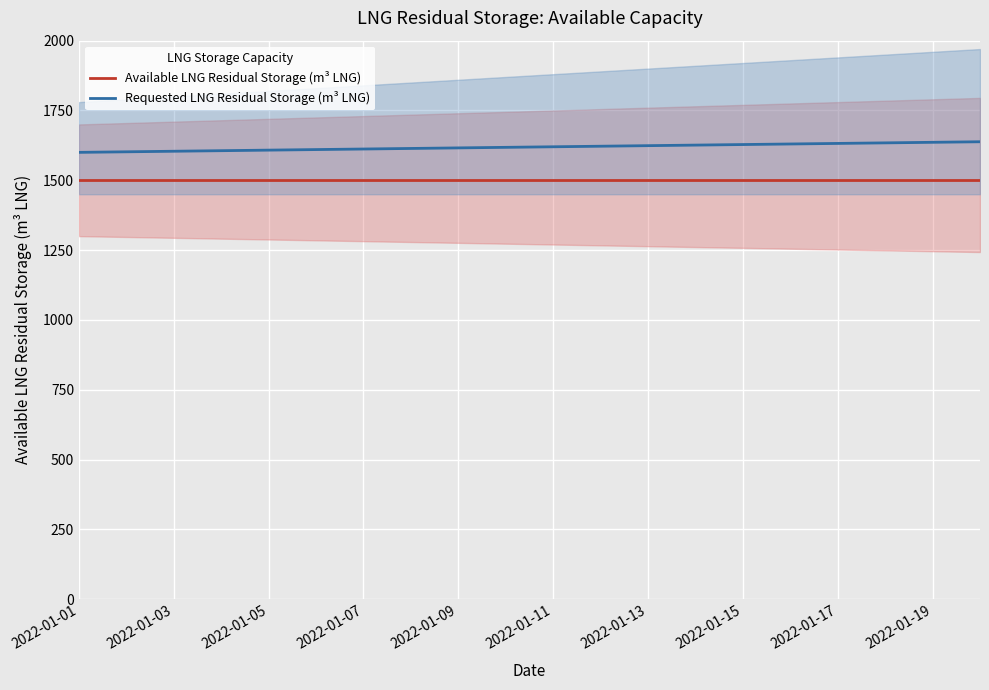

What is the minimum value for Available LNG Residual Storage (m³ LNG)?

1500